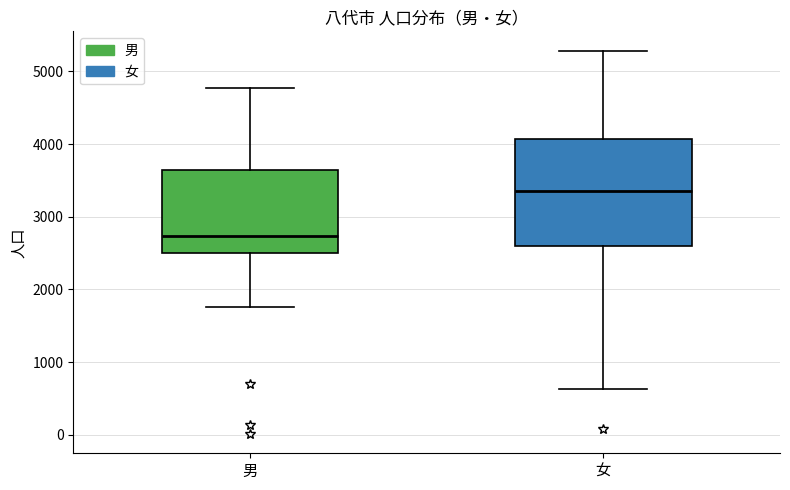

Reading left to right, transcribe this box plot: for each box, give where its median line is, the range the box spans, and where its two whiskers end, as read against the y-axis. The values are not printed on the chart, so give them approximately, as read against the axis.

男: median 2700, box 2500 to 3600, whiskers 1800 to 4800
女: median 3400, box 2600 to 4100, whiskers 600 to 5300